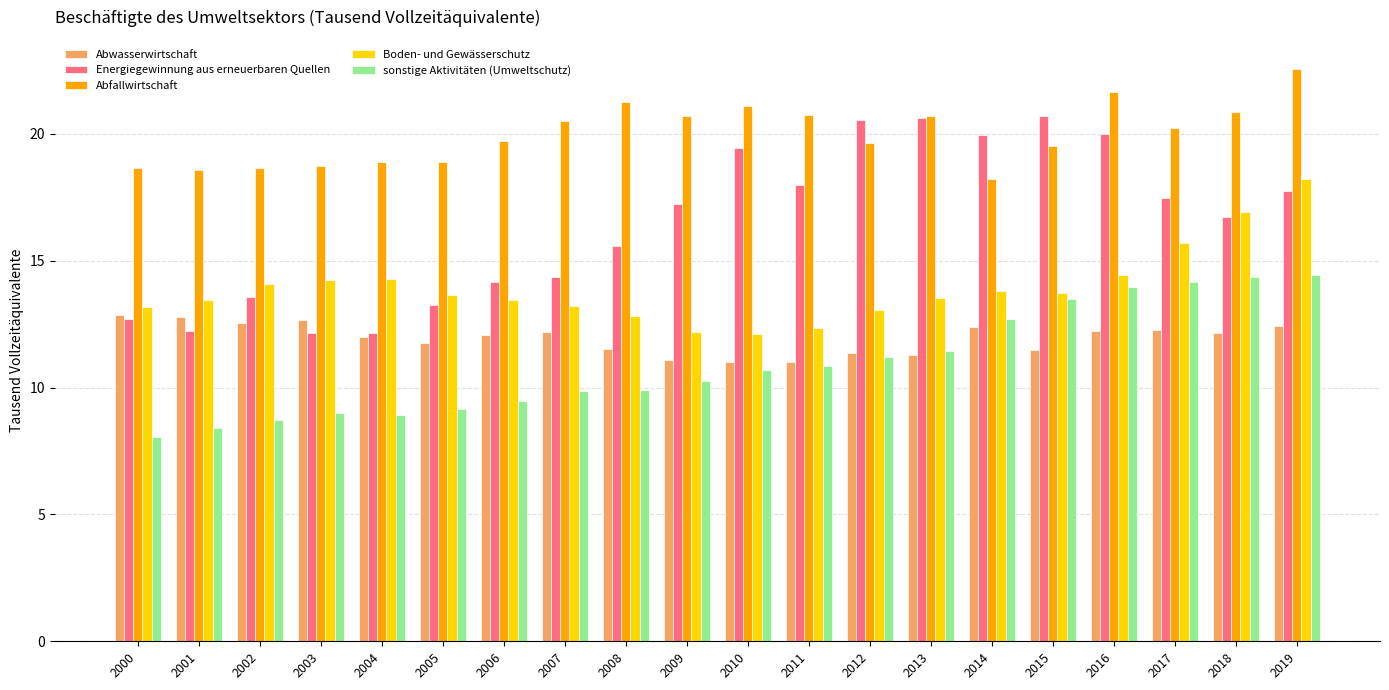

What value does the sonstige Aktivitäten (Umweltschutz) series have at 2006?

9.5